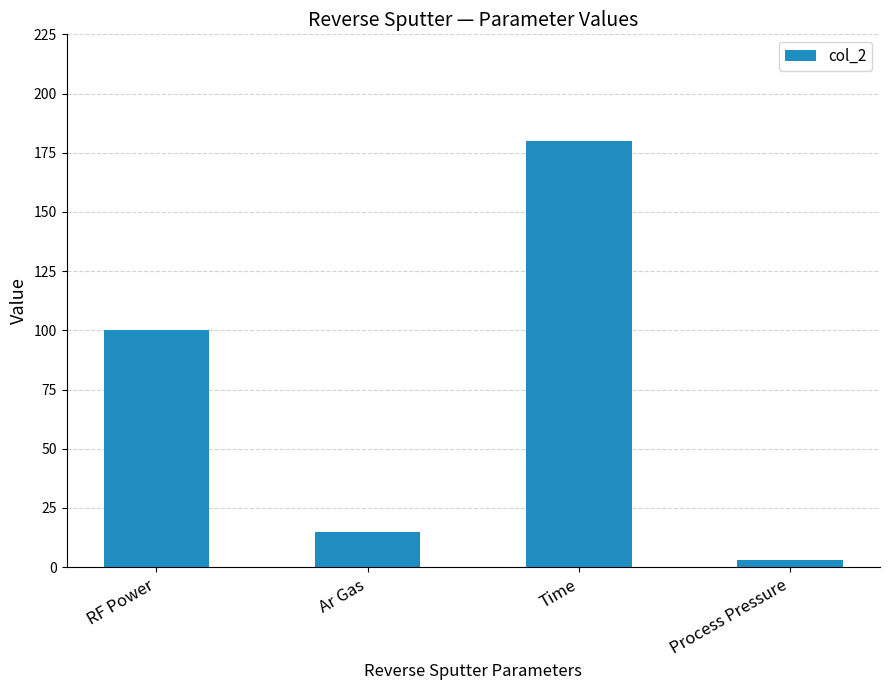

Is it true that the value at Time is 48?

False